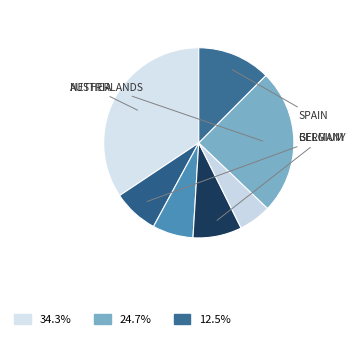

How many segments does this pie chart have?

7